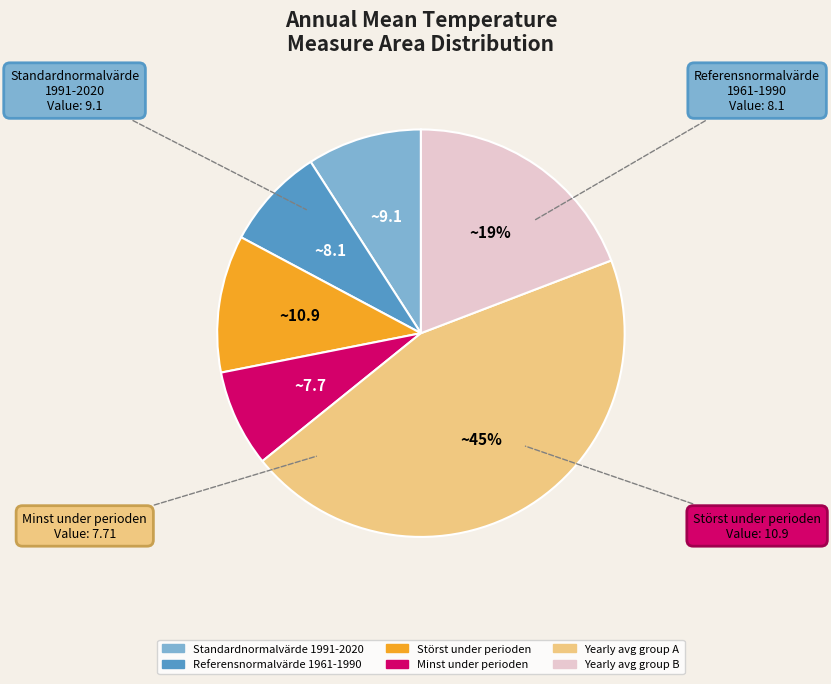

Is there a majority slice in this chart?

No